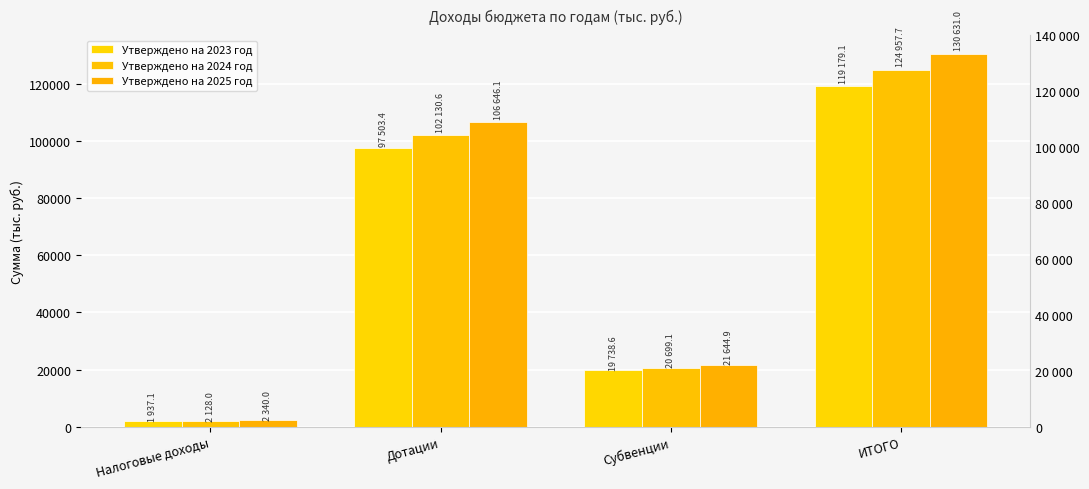

At which label does Утверждено на 2023 год reach its minimum?

Налоговые доходы